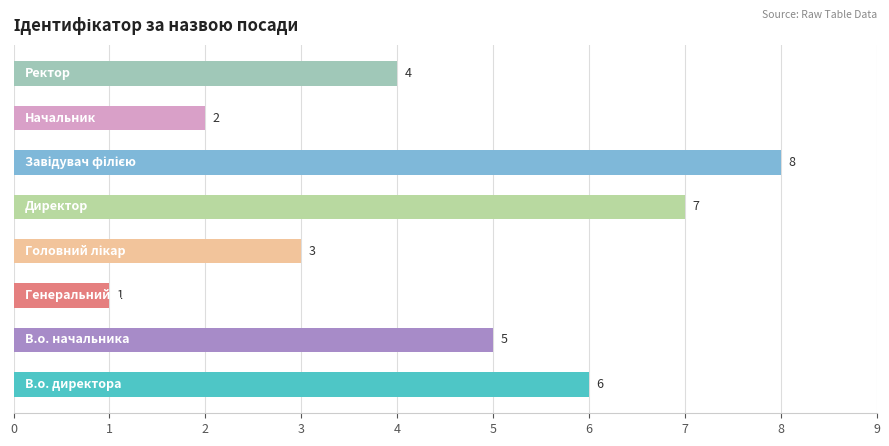

What is the greatest value displayed?

8